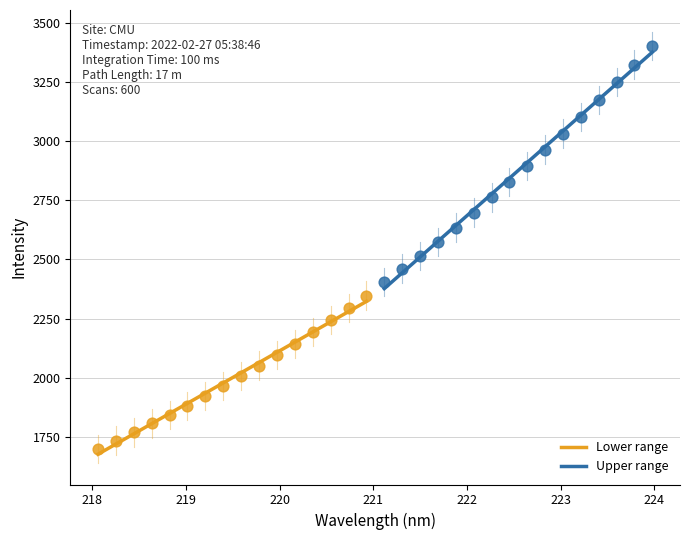

Which series has the widest spread of Y values?

Upper range